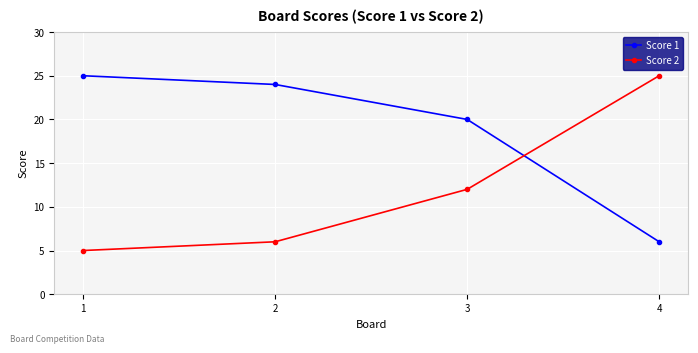

Which label corresponds to the smallest value in the chart?

1